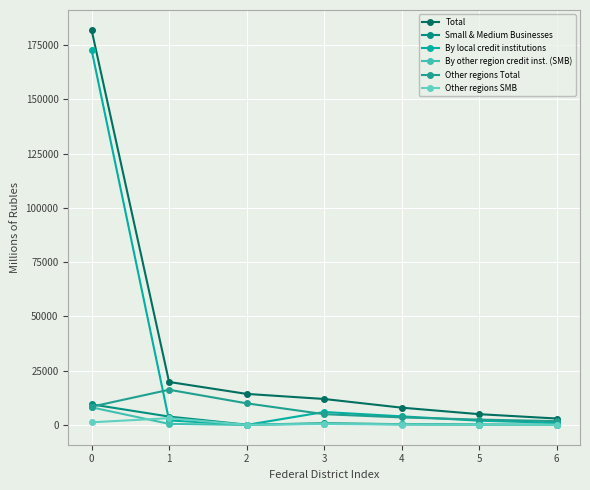

What is the total value across all series at 6?

6050